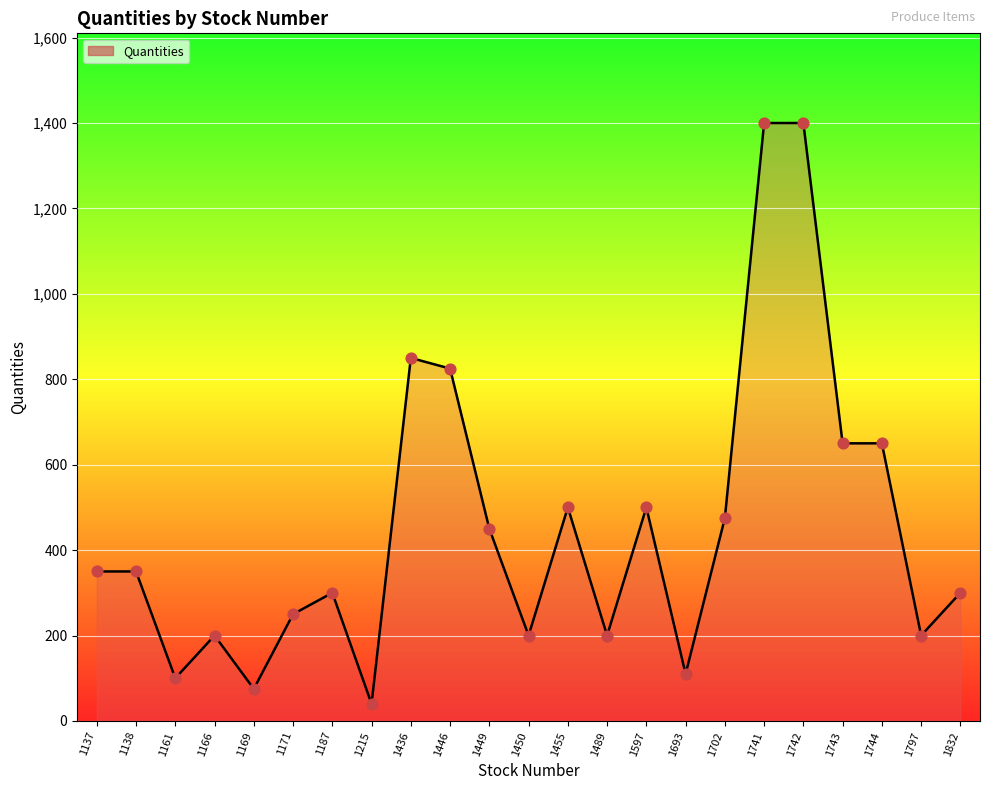

What is the change in value from 1169 to 1436?

+775